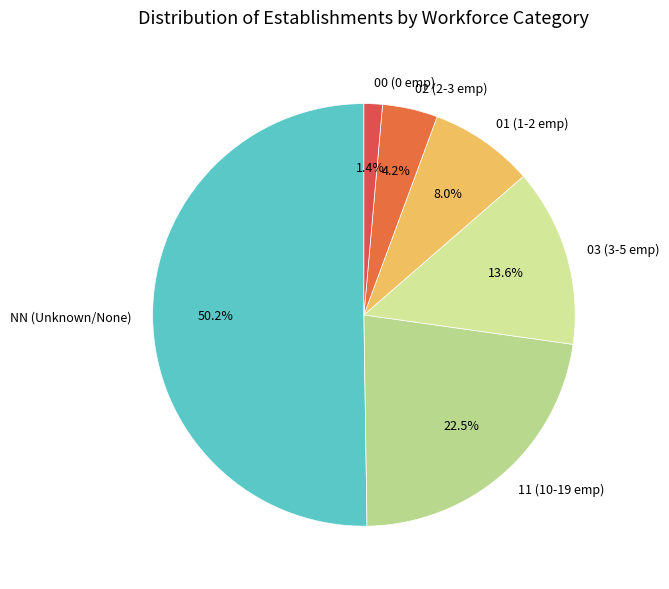

To the nearest percent, what portion does 02 represent?

4%